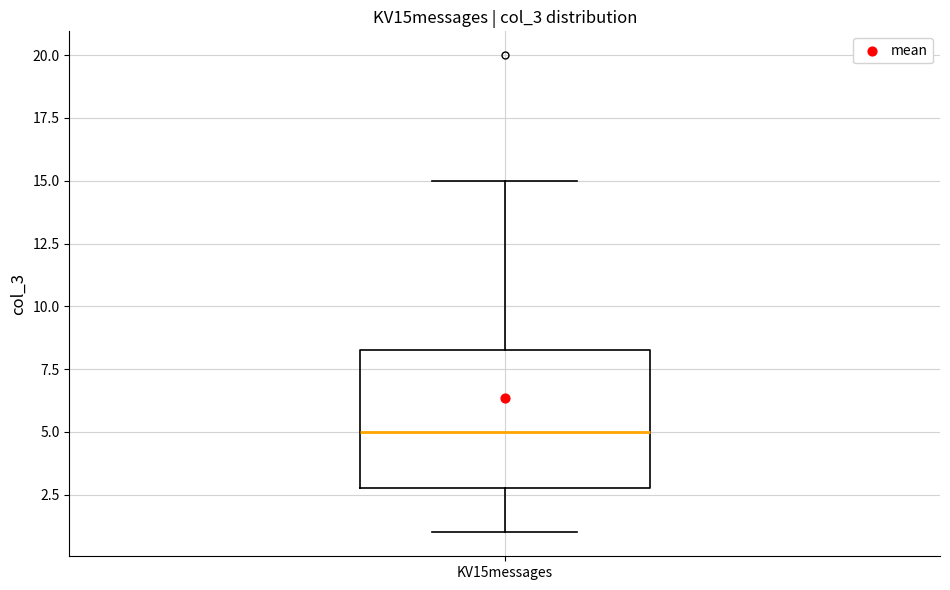

Where is the lower edge of the box for KV15messages on the y-axis? The values are not printed on the chart, so give them approximately, as read against the axis.

3.0